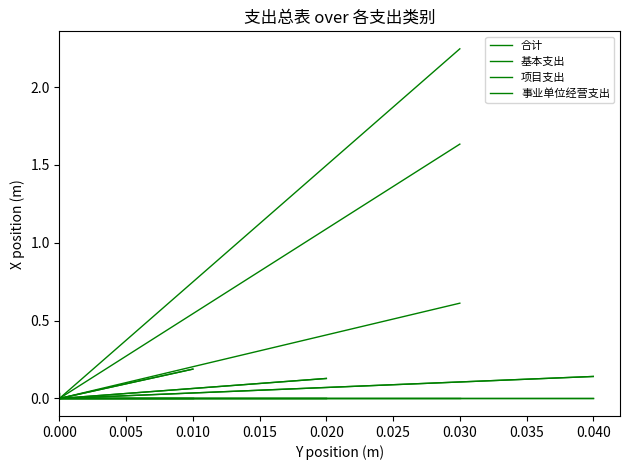

Does the chart display data point markers on the line(s)?

No